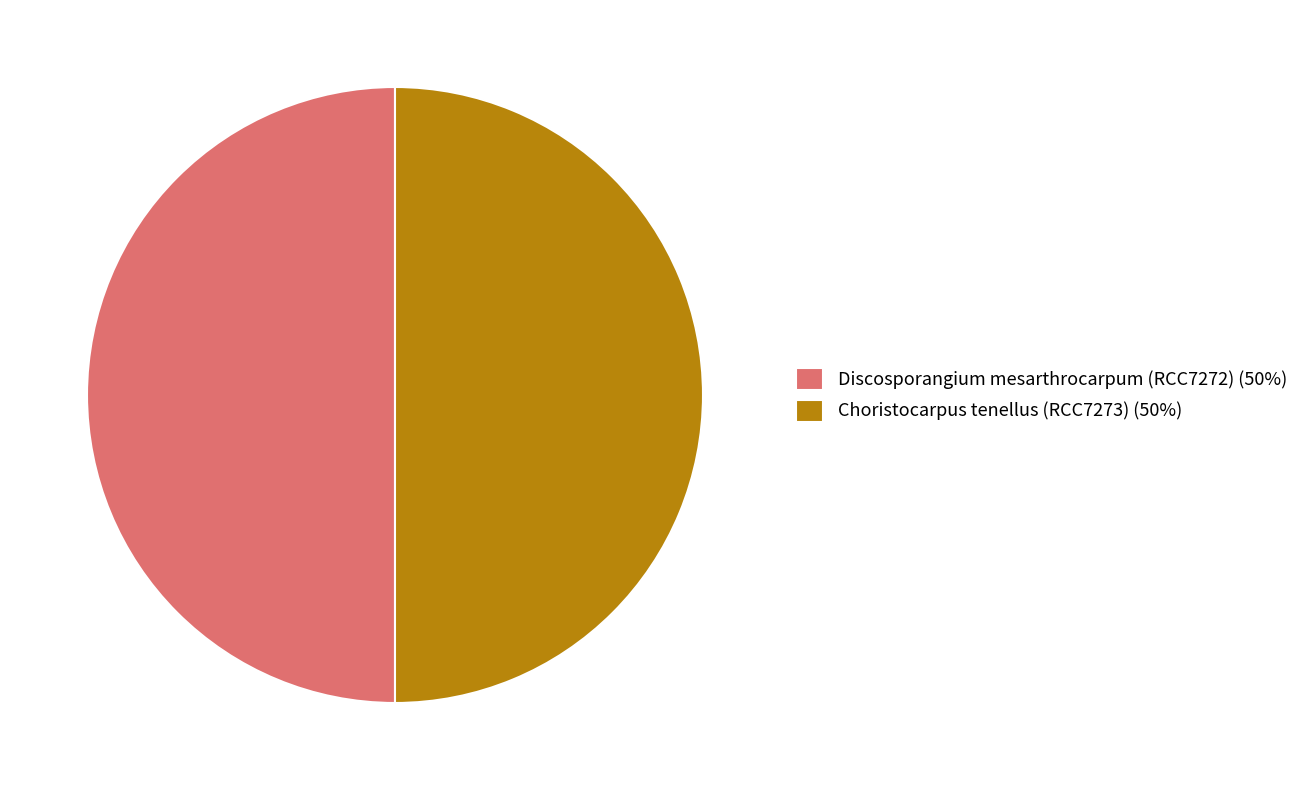

Approximately how many times larger is the value at Choristocarpus tenellus (RCC7273) (50%) compared to Discosporangium mesarthrocarpum (RCC7272) (50%)?

1.0